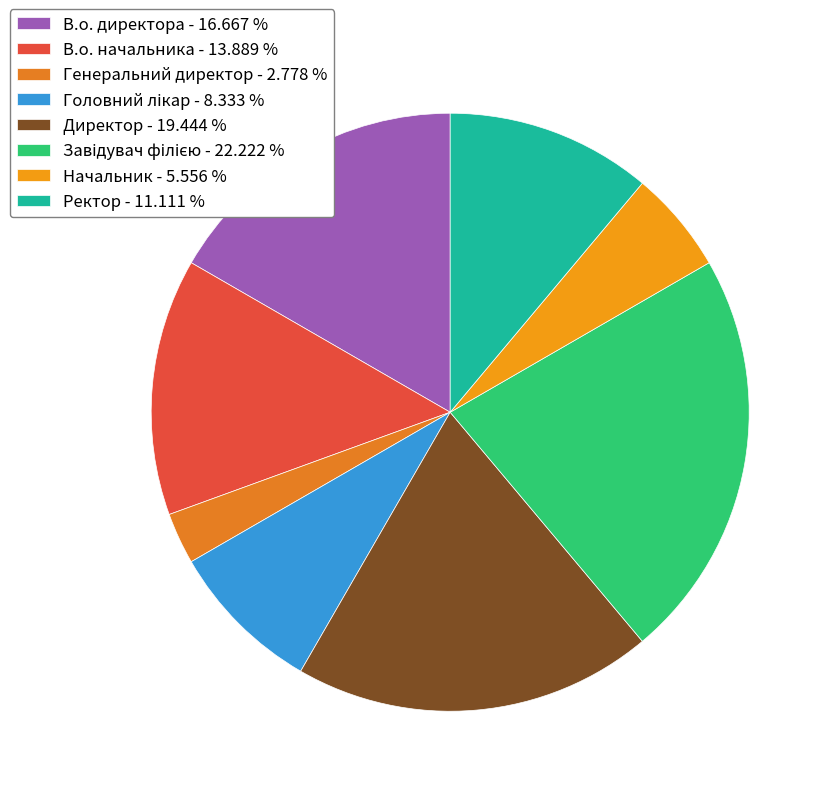

What is the ratio of the value at В.о. директора to the value at Генеральний директор?

6.0